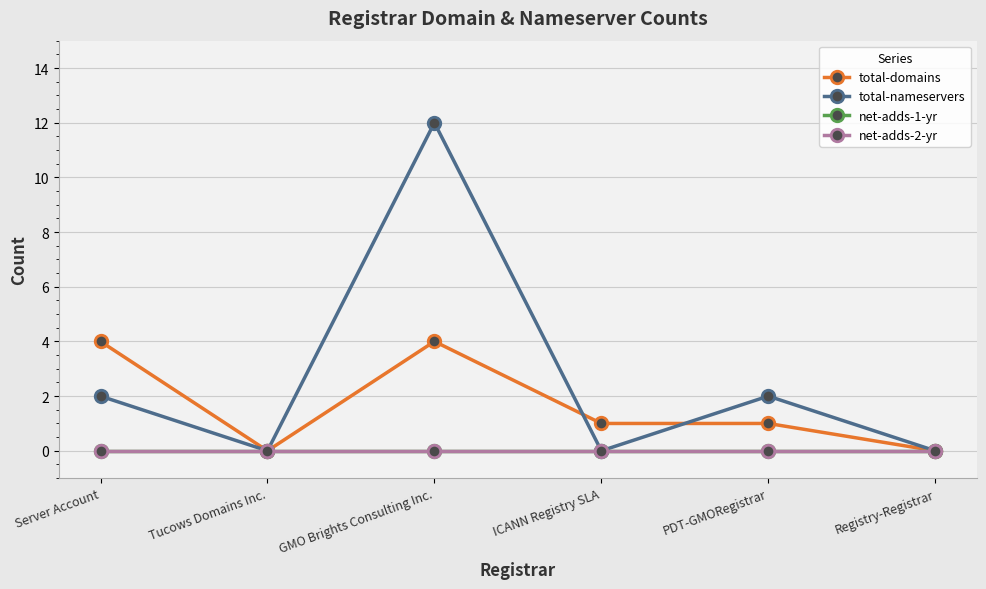

Rank the categories by total-domains value from lowest to highest.

Tucows Domains Inc., Registry-Registrar, ICANN Registry SLA, PDT-GMORegistrar, Server Account, GMO Brights Consulting Inc.